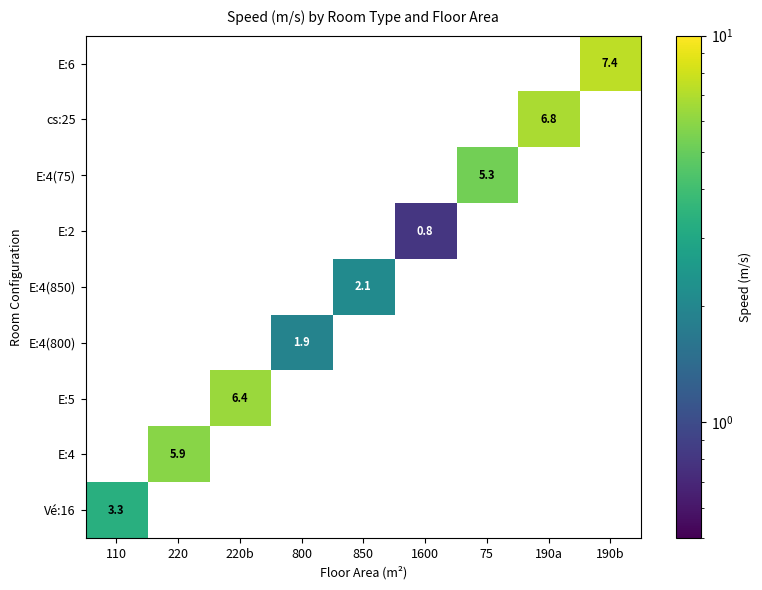

At how many categories does at least one series exceed 6?

3